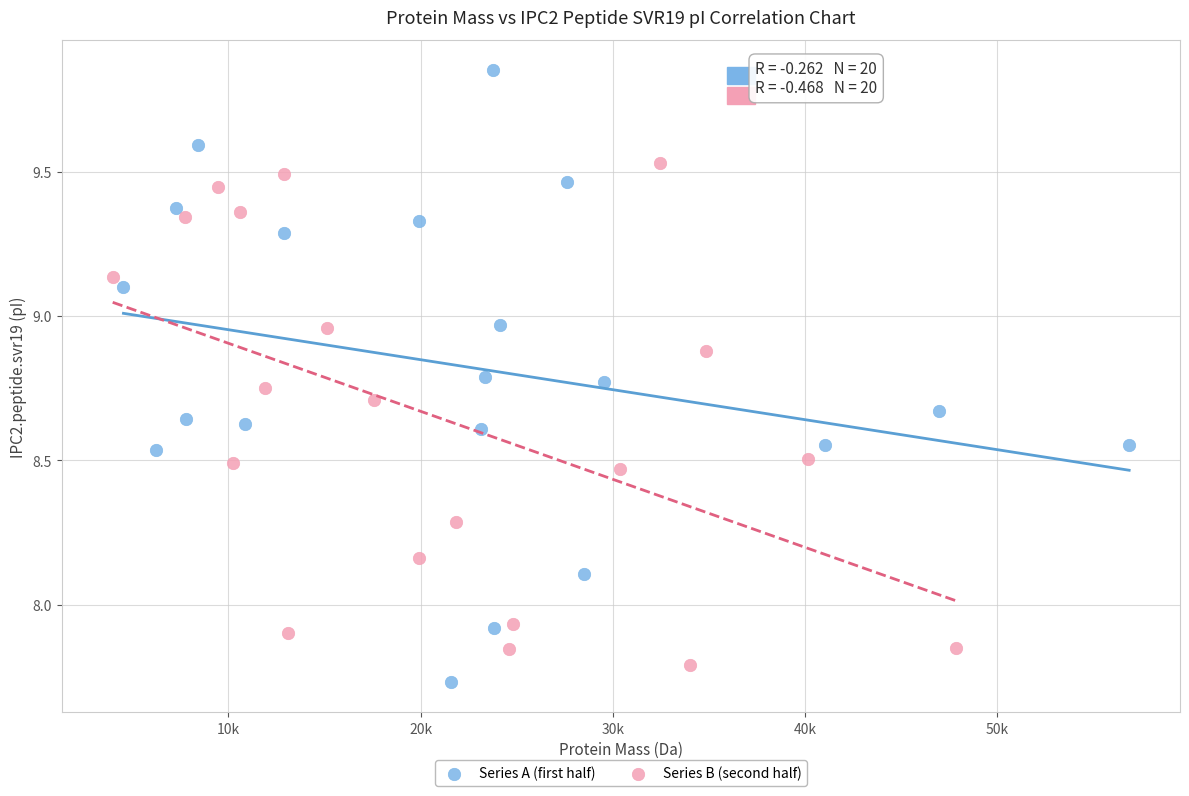

What are all the series names shown in the legend?

Series A (first half), Series B (second half)